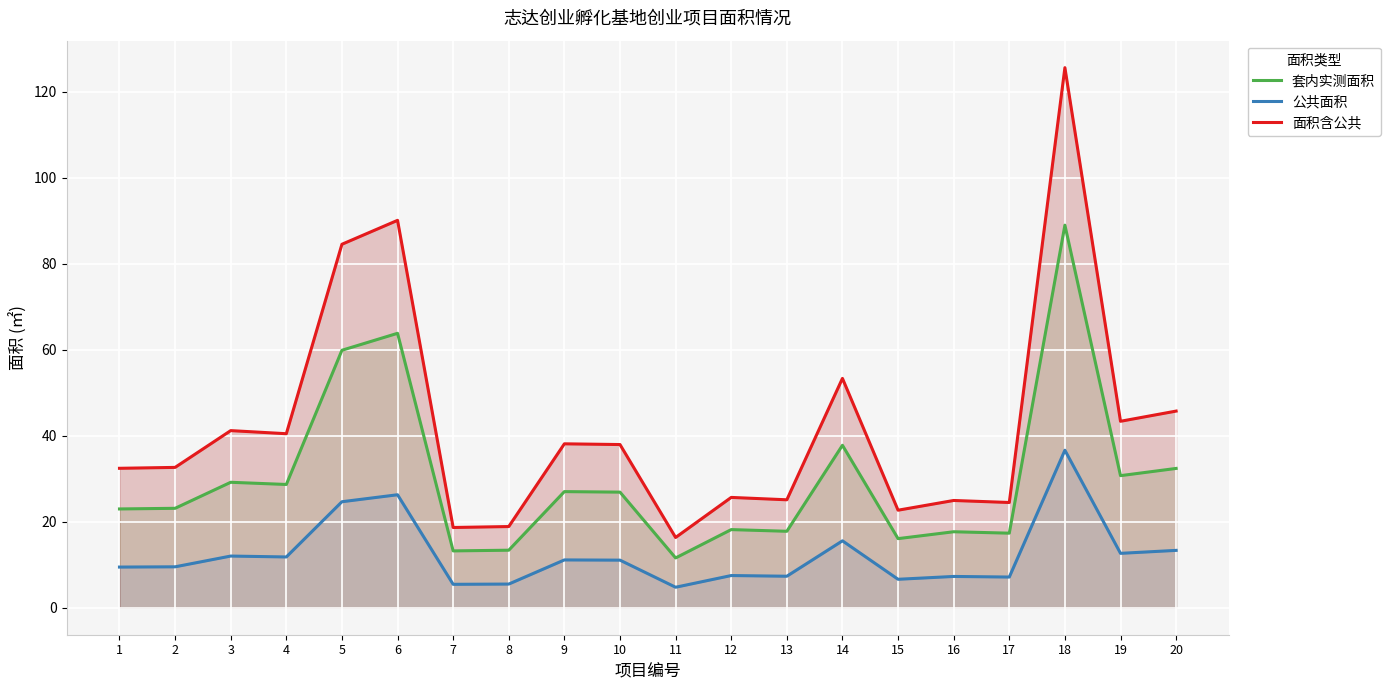

Which category has the highest value across all series?

18